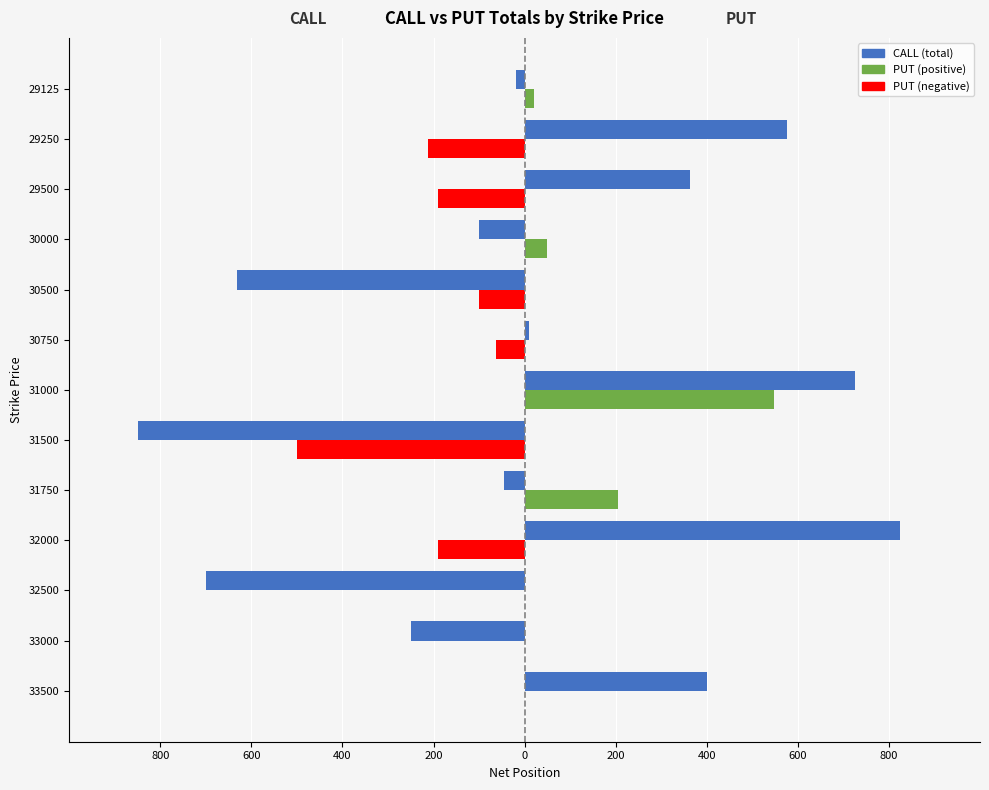

Reading right to left, what are all the values shown in this chart?

CALL (total): -20	577	364	-100	-632	10	725	-850	-45	825	-700	-250	400
PUT (total): 20	-213	-190	50	-100	-62	548	-500	205	-190	0	0	0